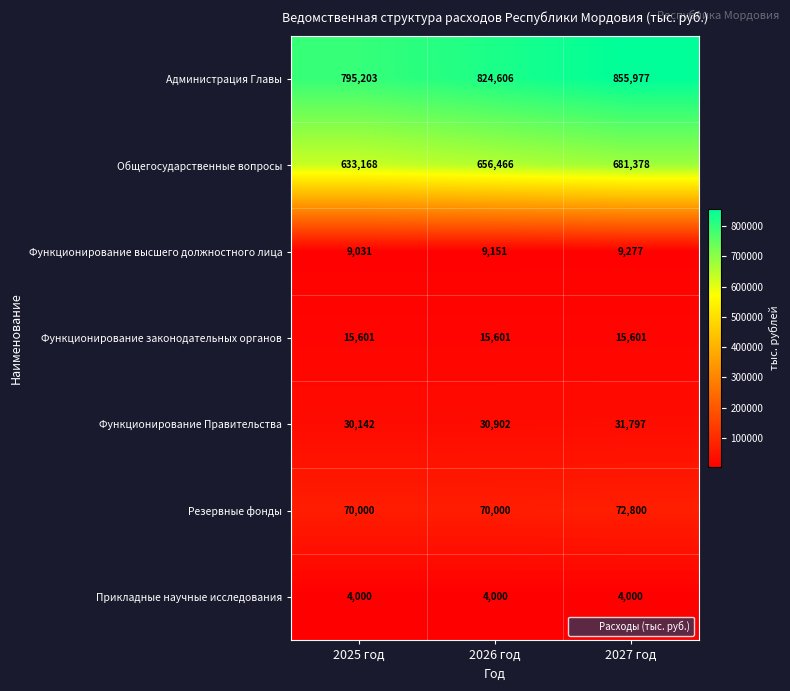

True or false: Прикладные научные исследования has a value of 2744 at 2026 год.

False